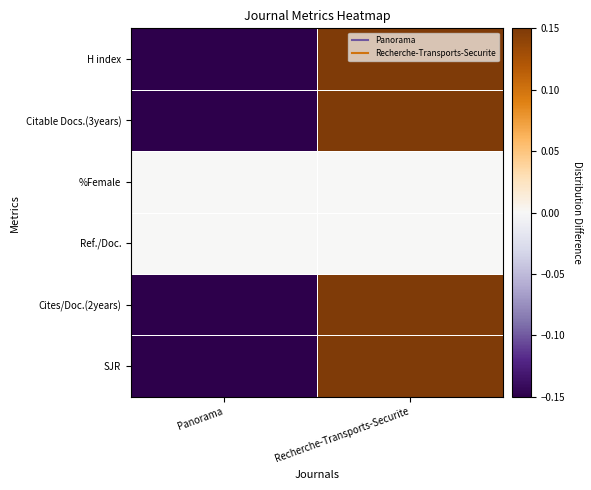

What is the spread (max minus min) of values at Panorama?

0.1